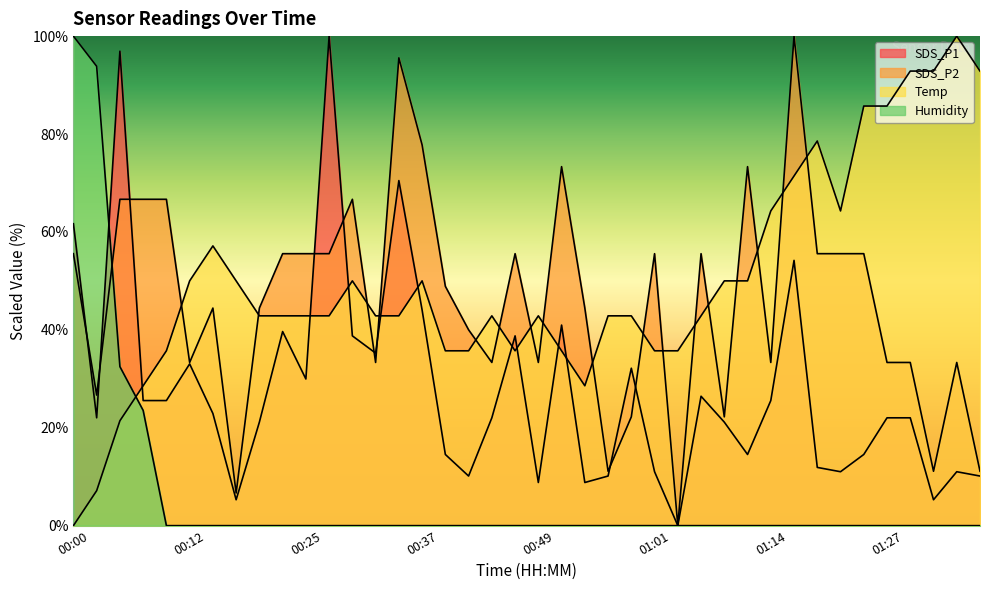

The Humidity series shows 0.0 at 00:27. True or false?

True